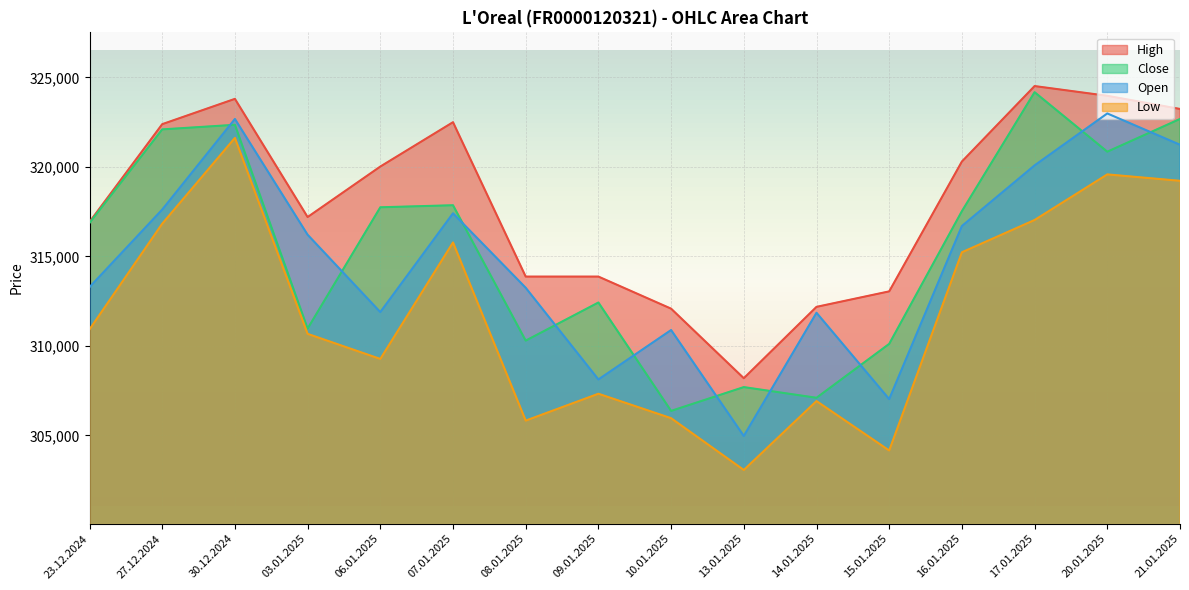

What is the label of the 5th point from the left?

06.01.2025